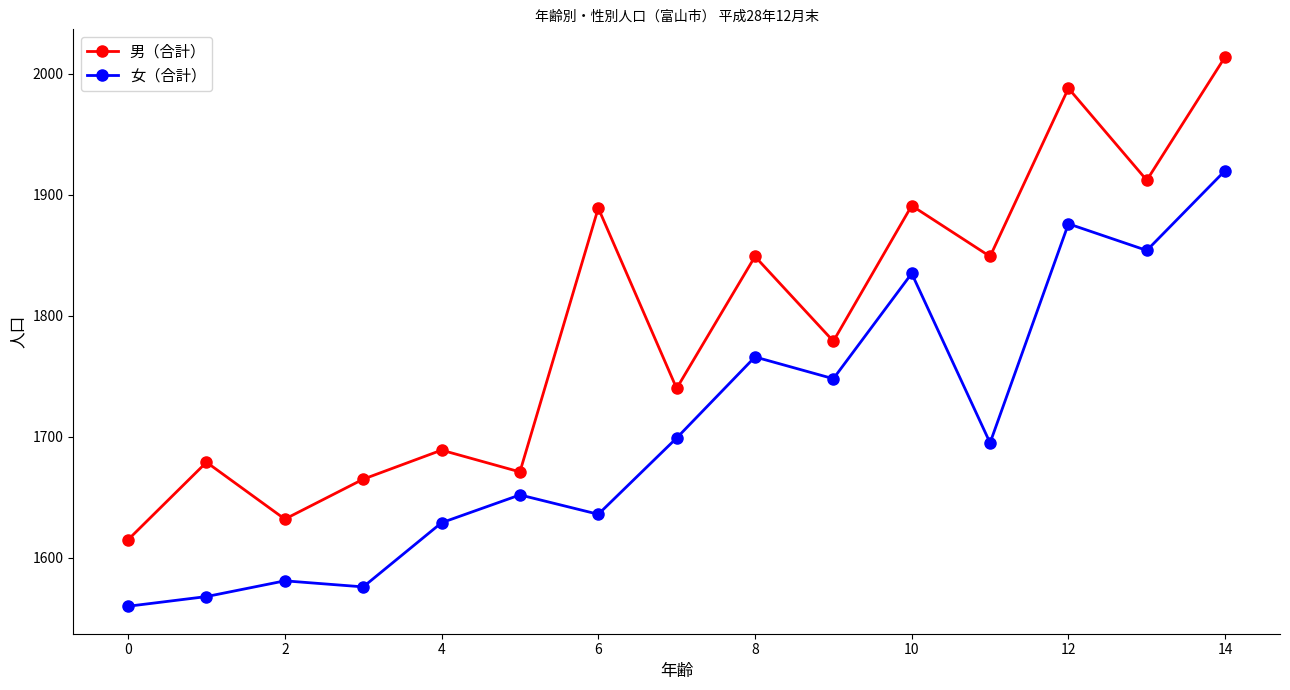

What are all the series names shown in the legend?

男（合計）, 女（合計）